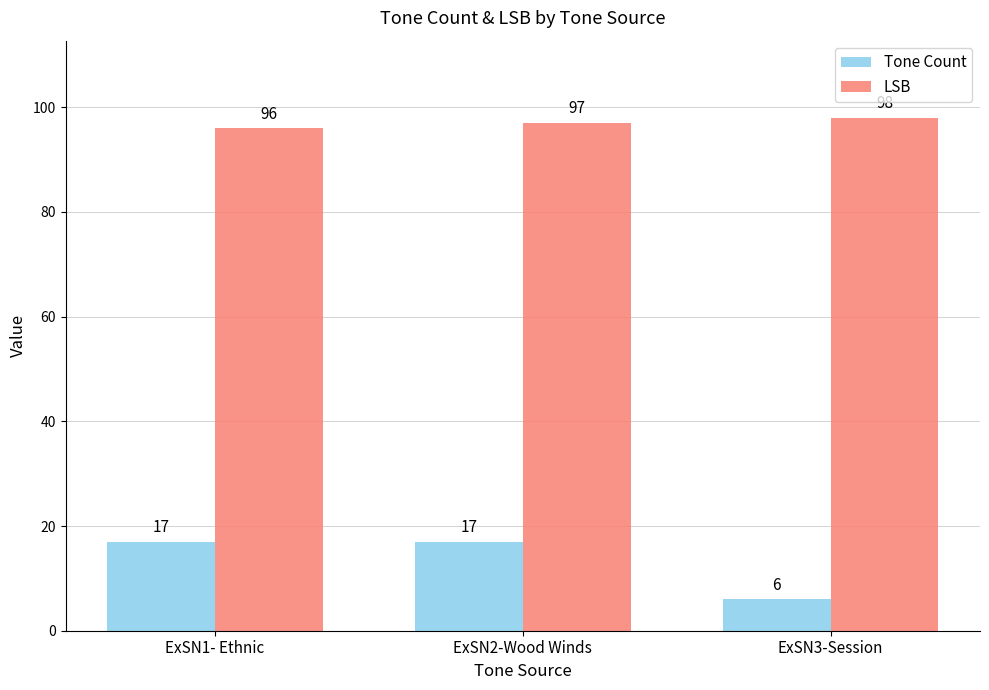

Reading right to left, list all the values displayed in this chart.

Tone Count: 6	17	17
LSB: 98	97	96